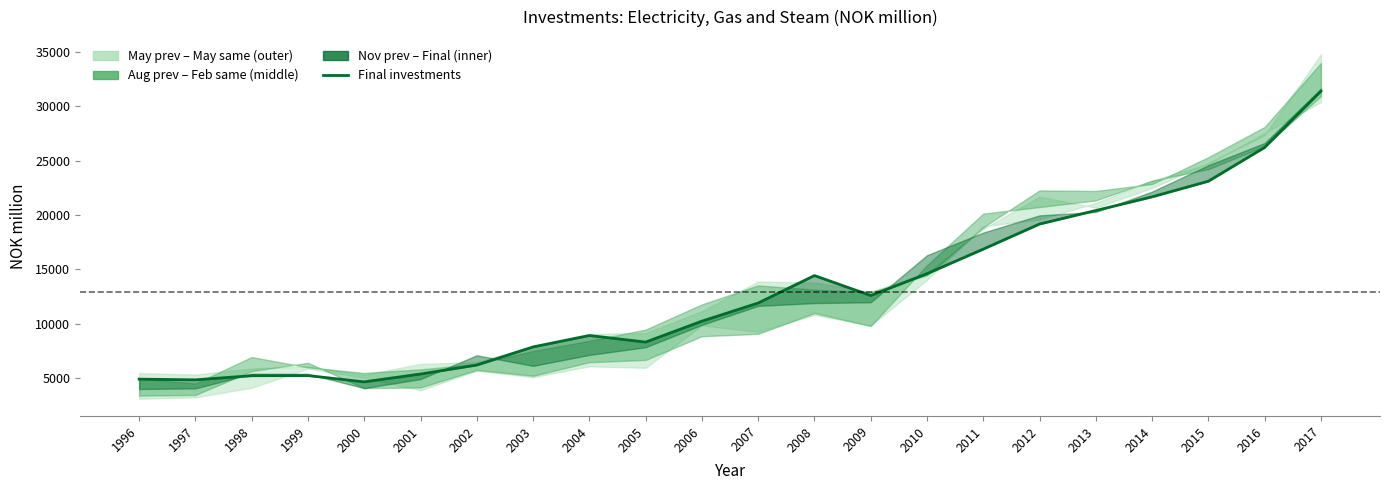

Where does the data first go above 11918?

2008